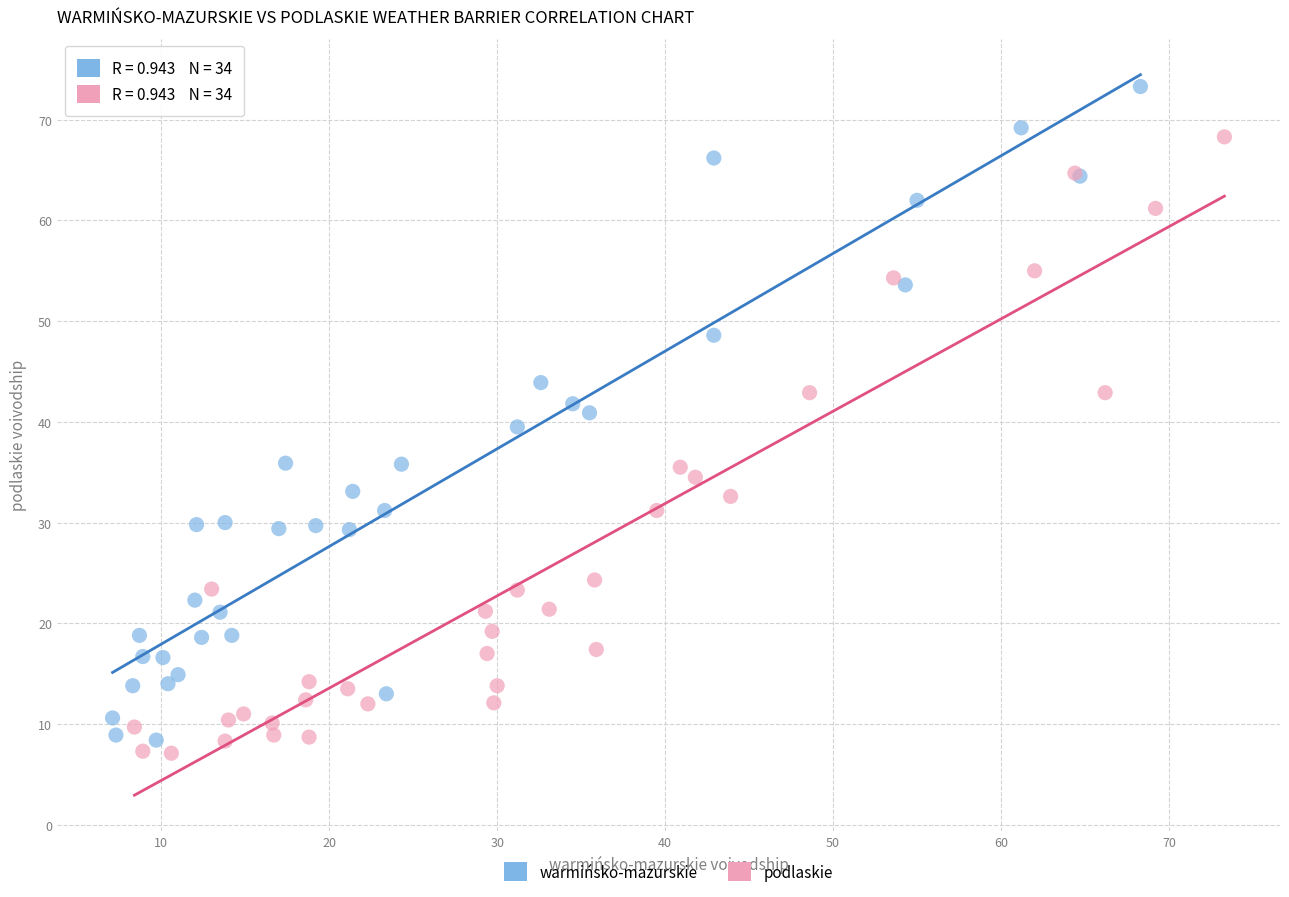

What are all the series names shown in the legend?

warmińsko-mazurskie, podlaskie